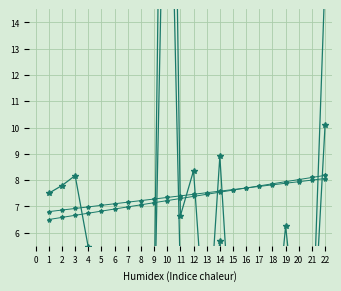

Which category has the lowest value across all series?

15